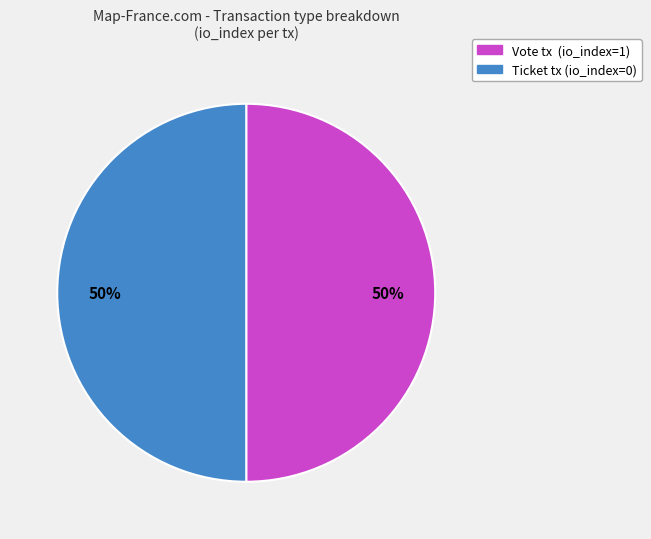

To the nearest percent, what is the average slice percentage?

50%